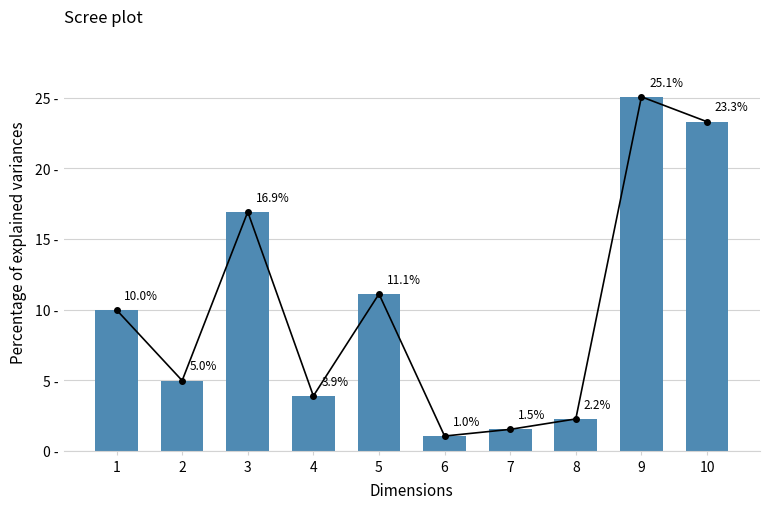

List the labels in order of value, smallest first.

6, 7, 8, 4, 2, 1, 5, 3, 10, 9